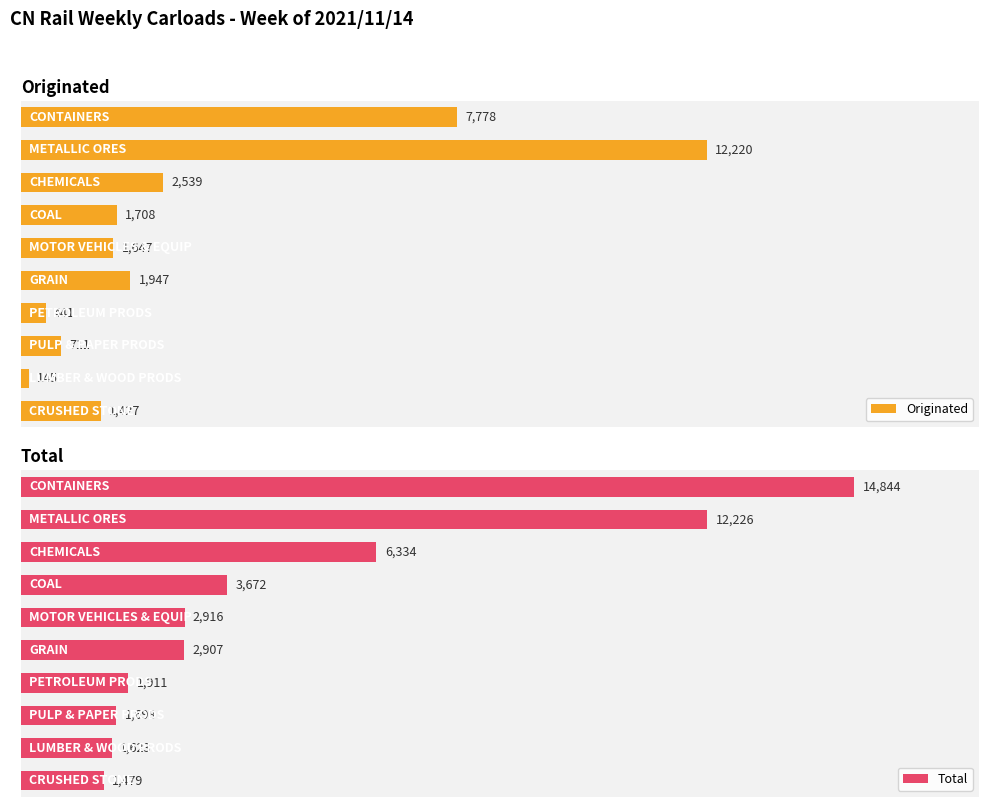

Count the number of data series in this chart.

2